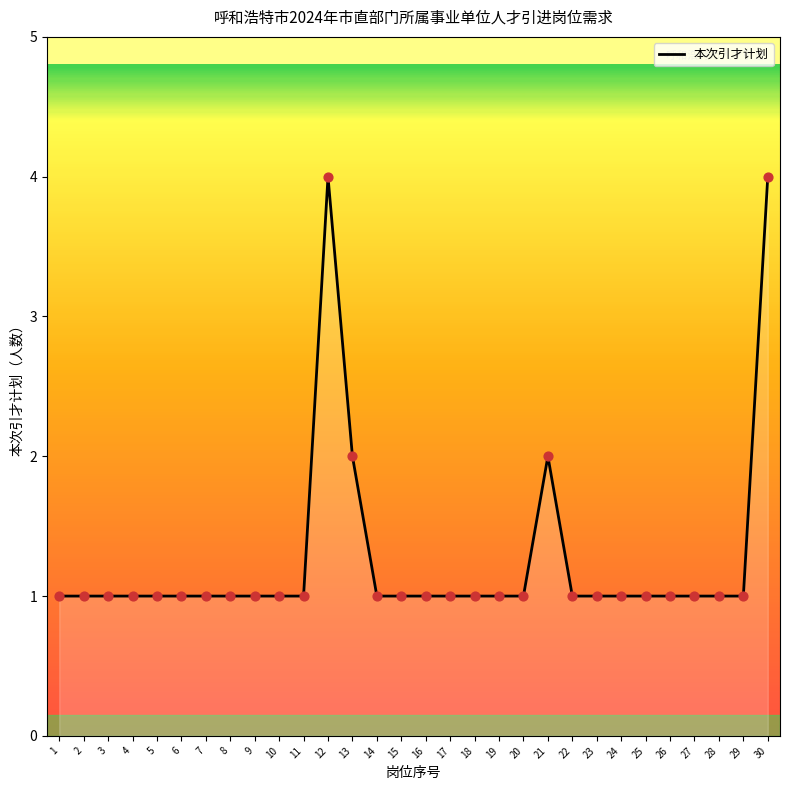

What is the ratio of the value at 20 to the value at 17?

1.0